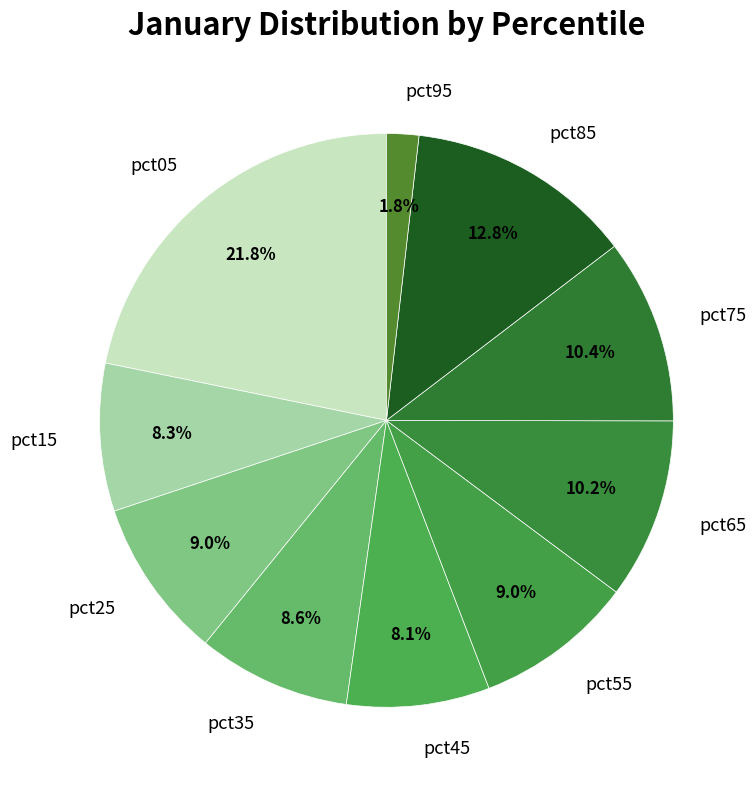

What is the largest slice in the pie chart?

pct05